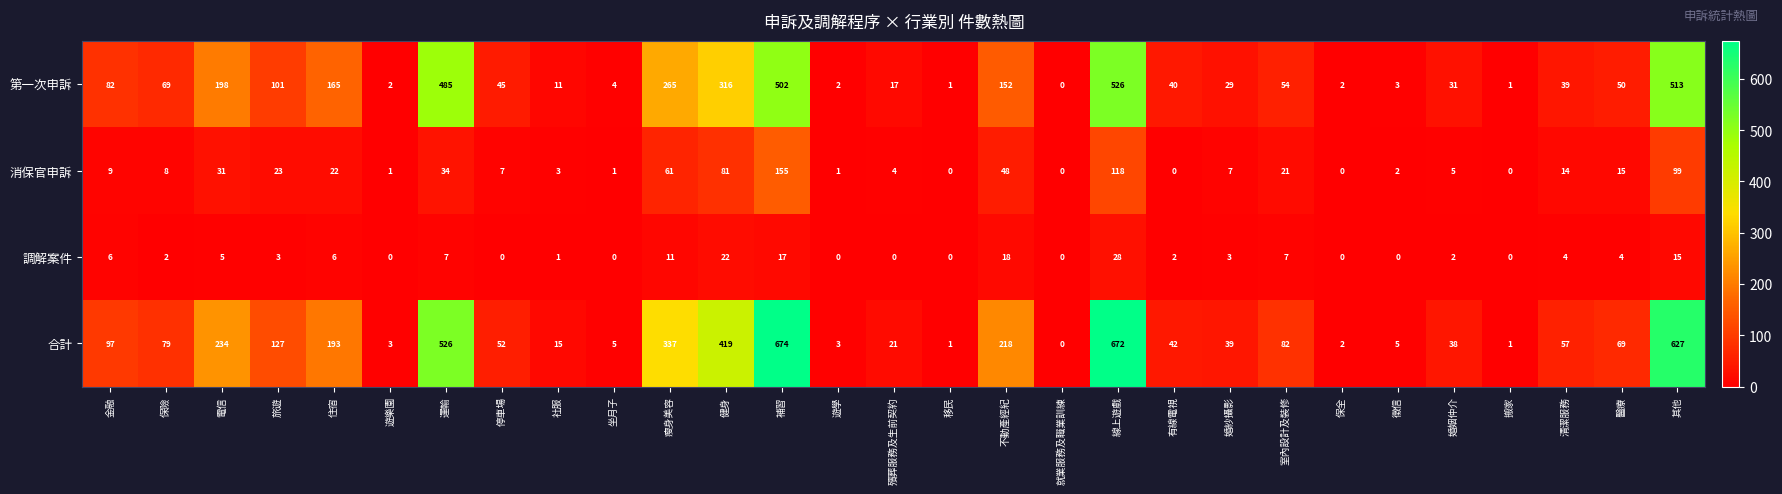

How many values in 消保官申訴 are above zero?

24